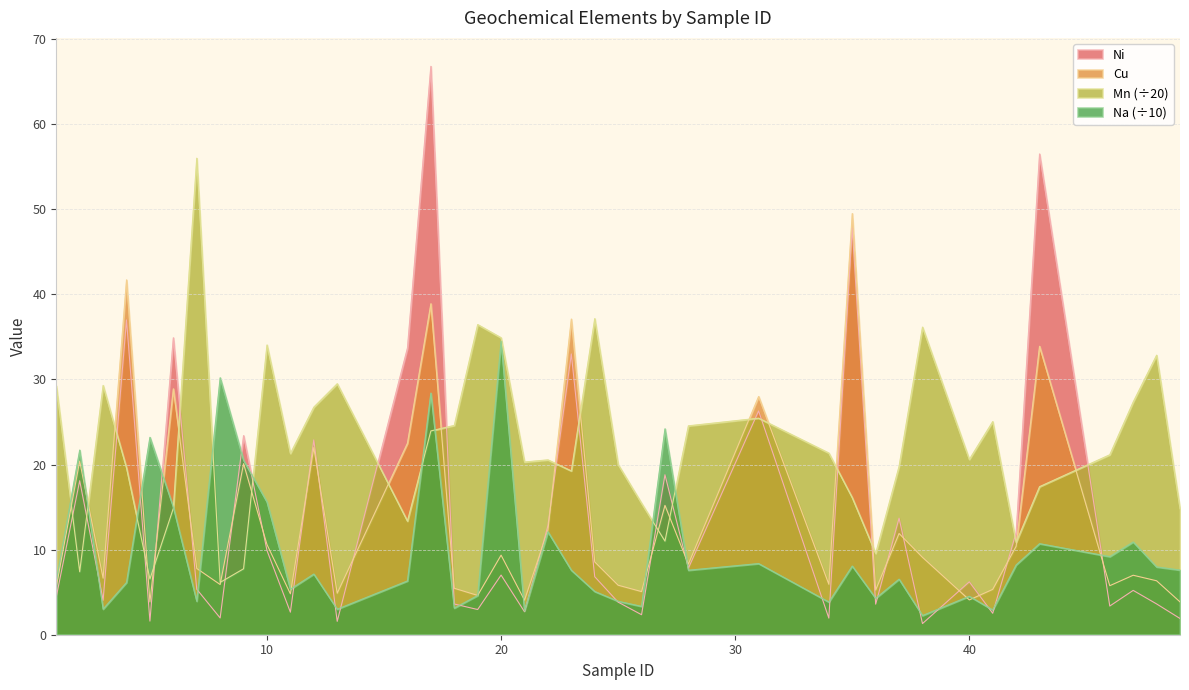

How many lines are shown in the chart?

4